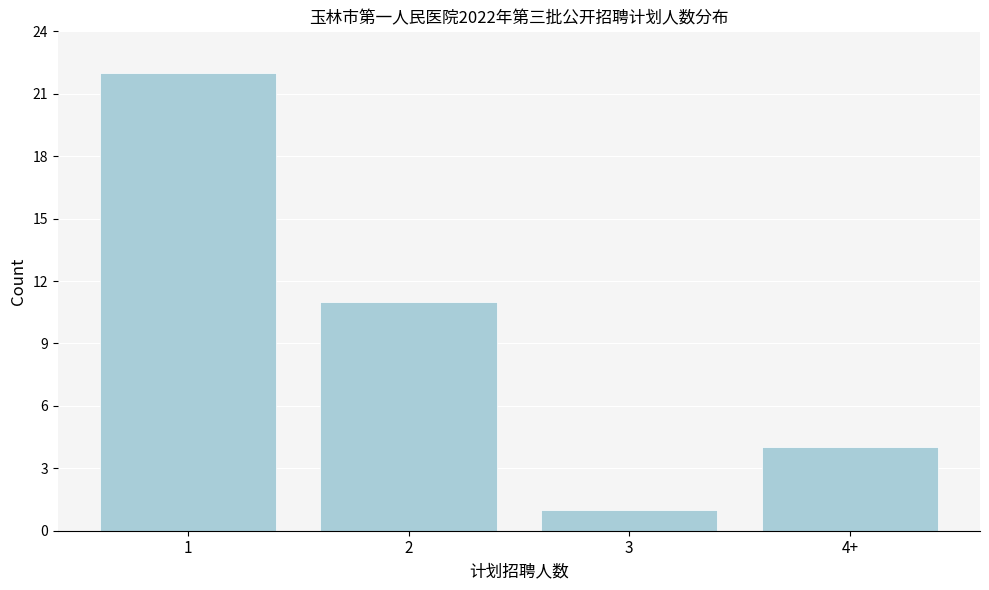

Reading right to left, transcribe all the data shown in this chart.

4	1	11	22